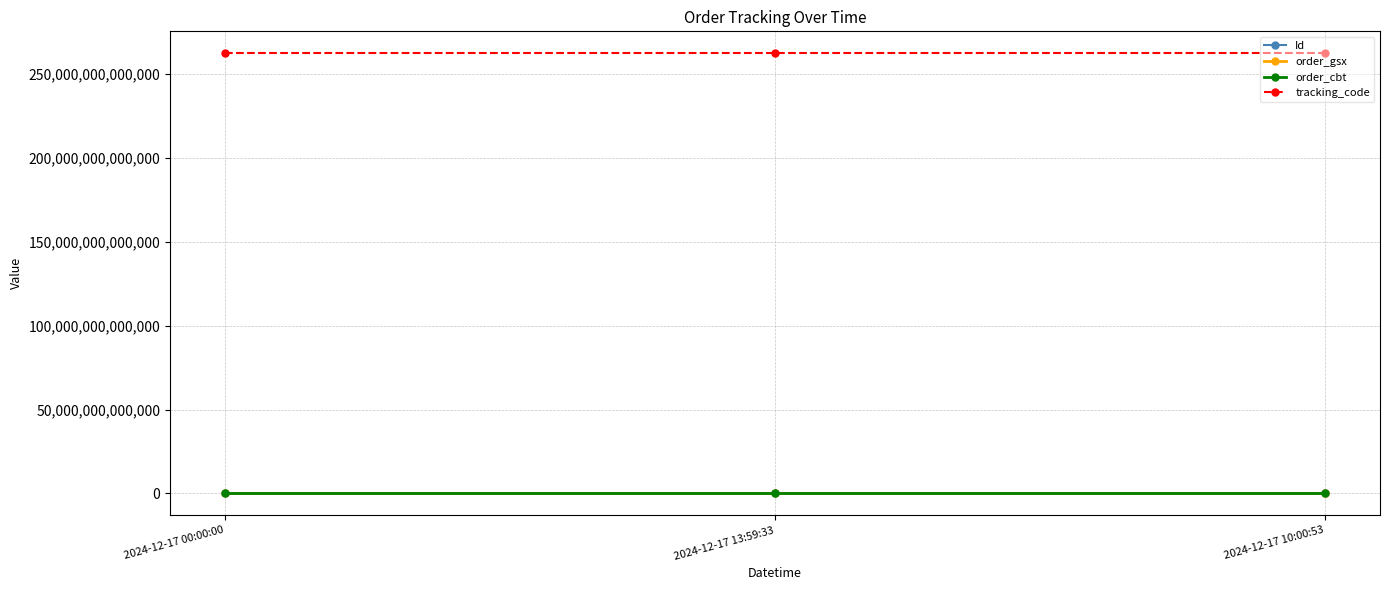

The tracking_code series shows 106876054027312 at 2024-12-17 00:00:00. True or false?

False